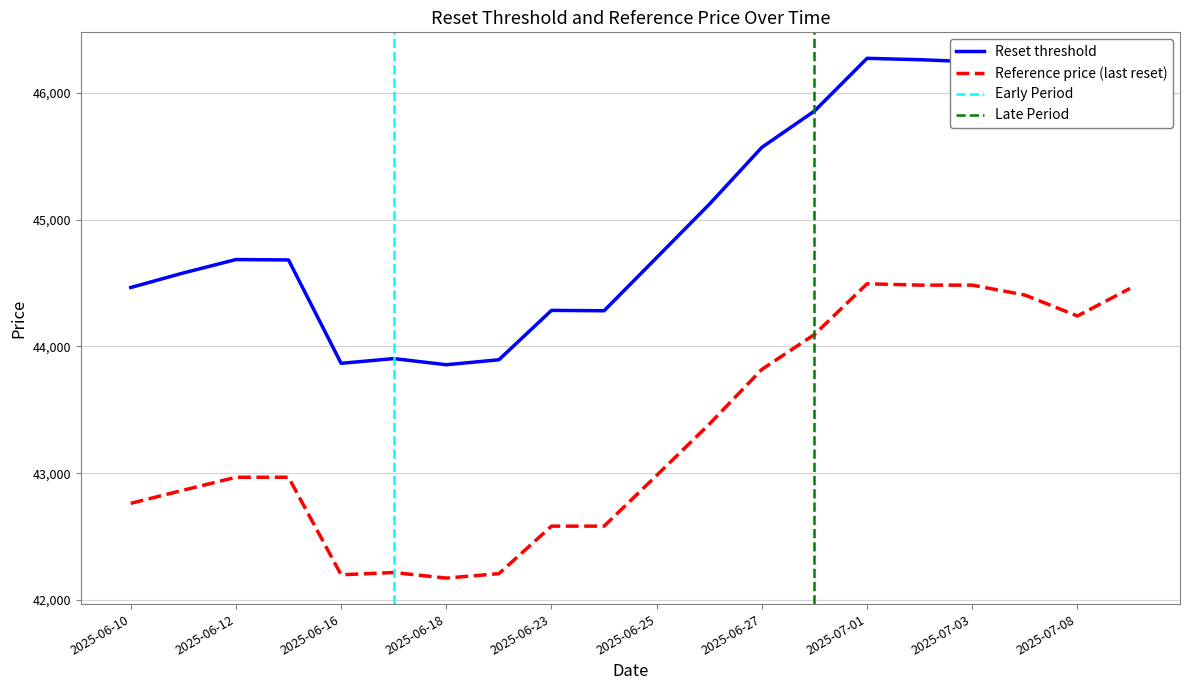

At which category does the chart reach its minimum across all series?

2025-06-18